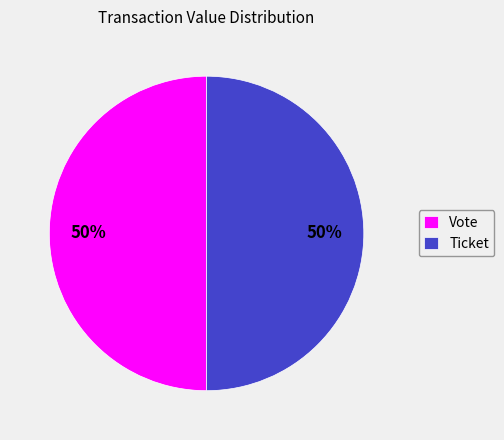

Approximately how many times larger is the value at Vote compared to Ticket?

1.0